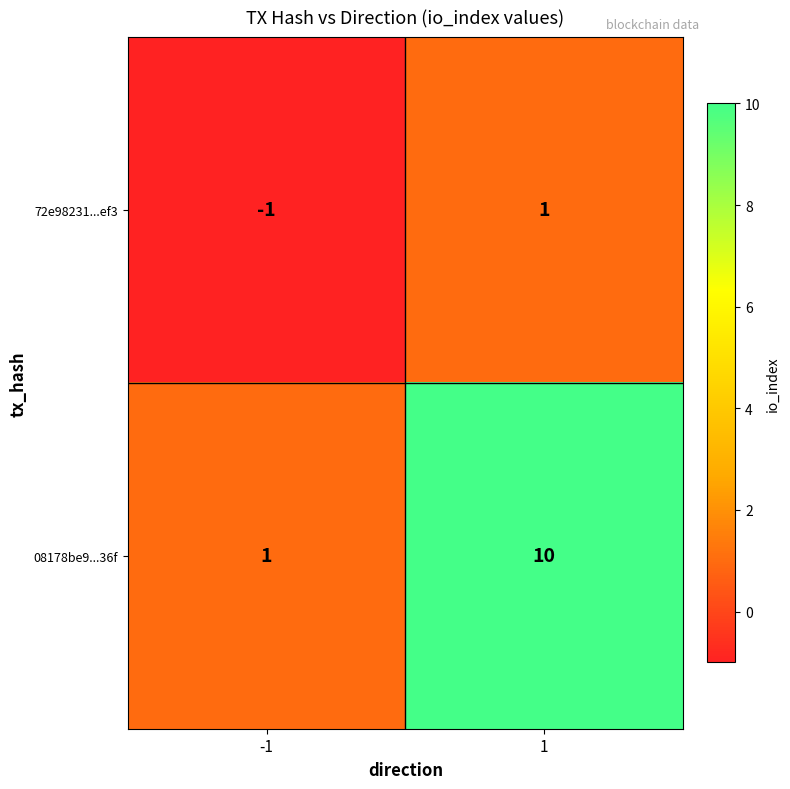

What is the difference between the maximum and minimum values in the 08178be9...36f series?

9